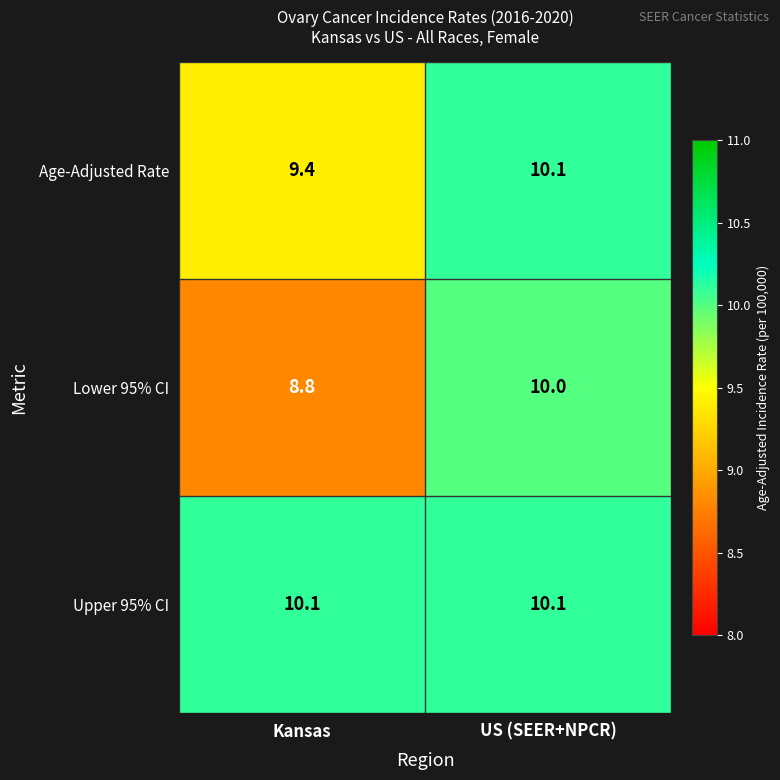

The Lower 95% CI series shows 10.0 at US (SEER+NPCR). True or false?

True